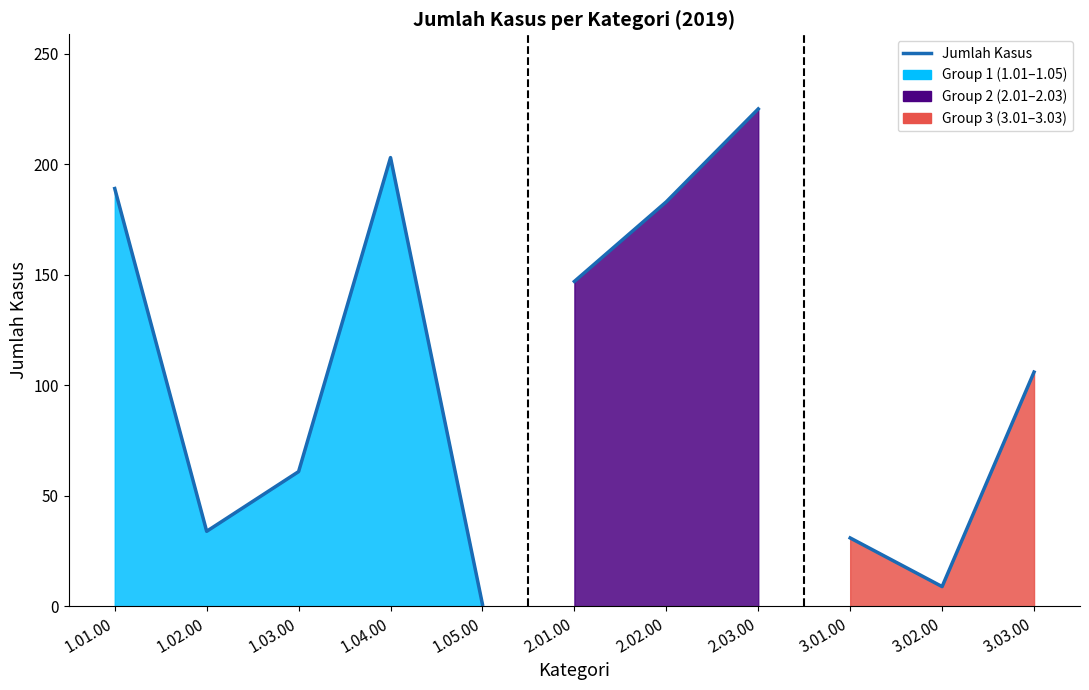

What is the difference between the maximum and second lowest values?

216